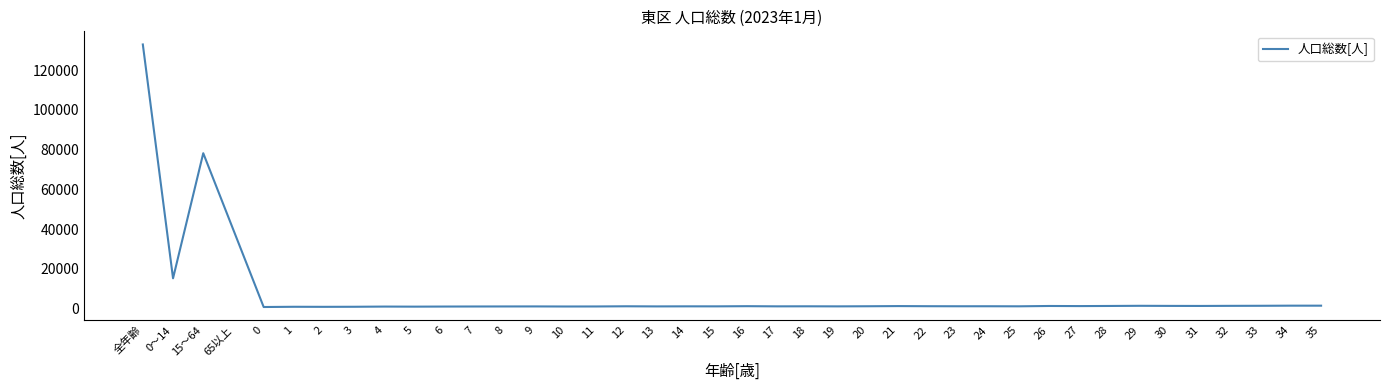

At which category does the data reach its first local valley?

0～14